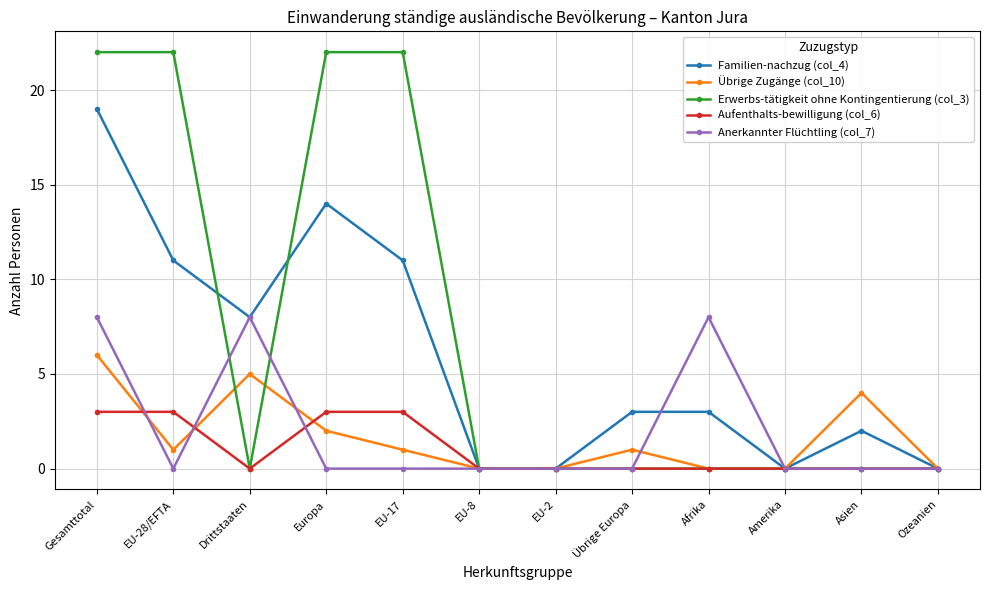

What is the sum of the Familien-nachzug (col_4) values at Europa and EU-28/EFTA?

25